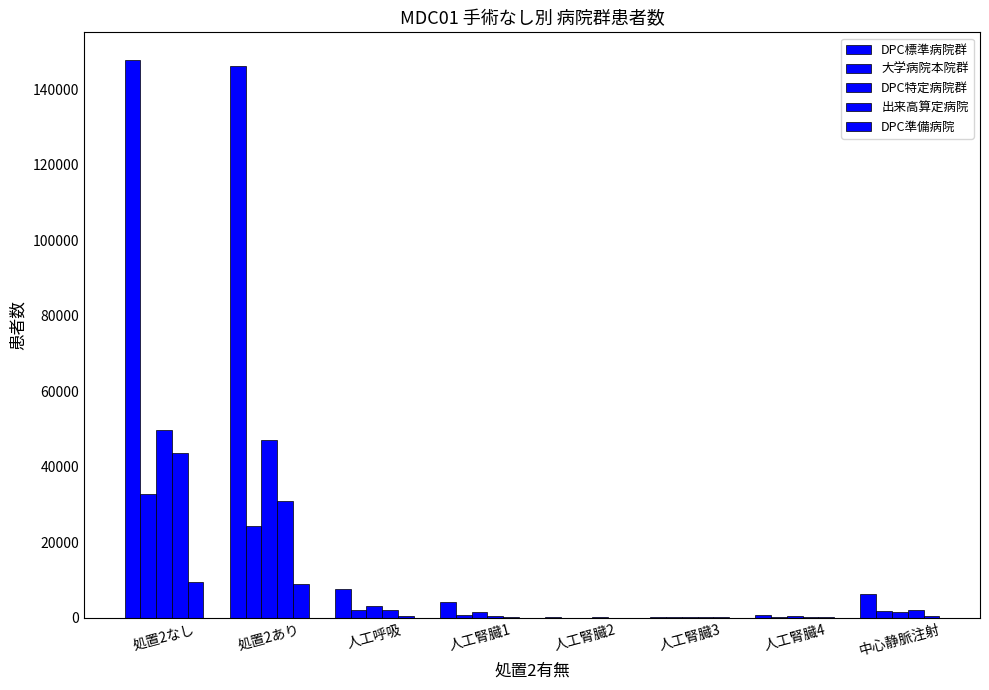

Count the number of categories in the chart.

8